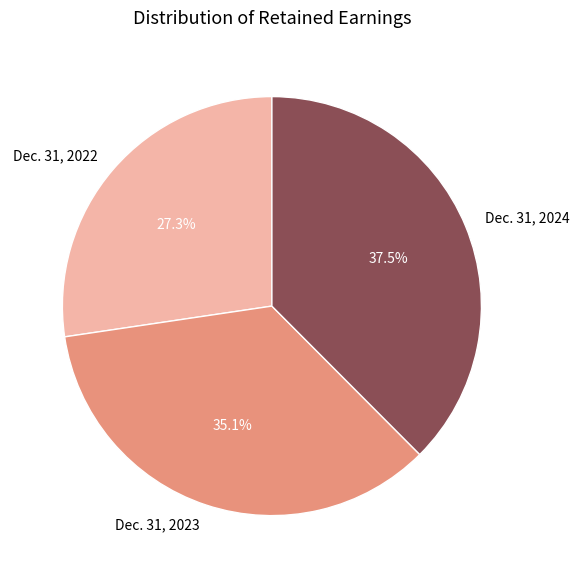

Is it true that Dec. 31, 2022 is 35% of the pie?

False